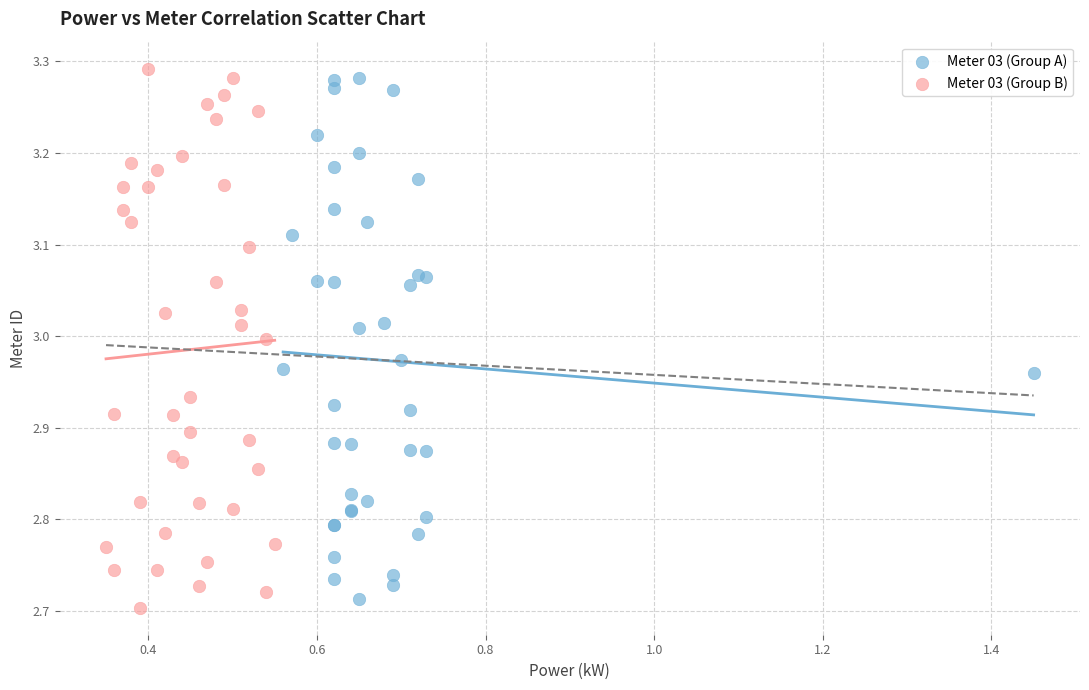

What are all the series names shown in the legend?

Meter 03 (Group A), Meter 03 (Group B)